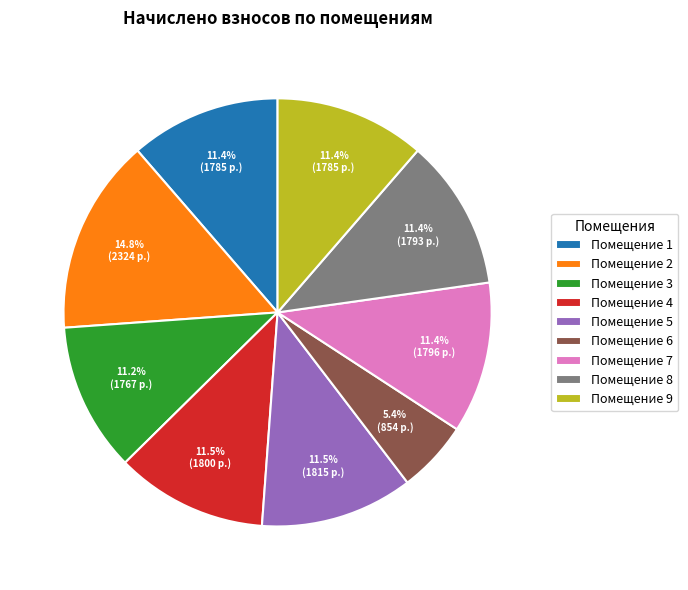

Approximately how many times larger is the value at Помещение 5 compared to Помещение 1?

1.0